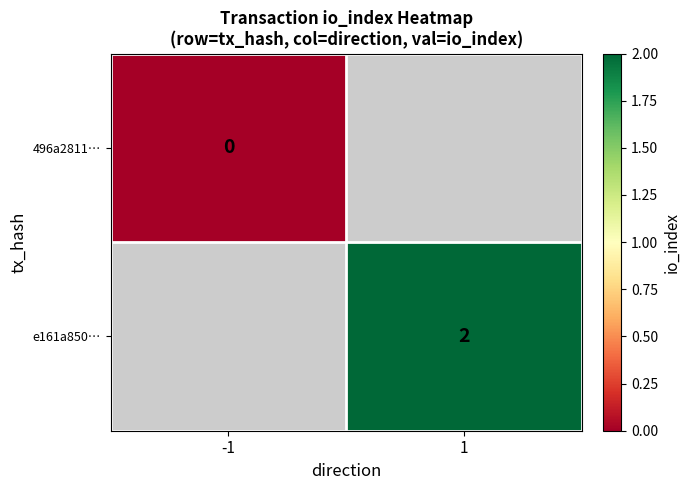

The value of e161a850… at 1 is 0. True or false?

False